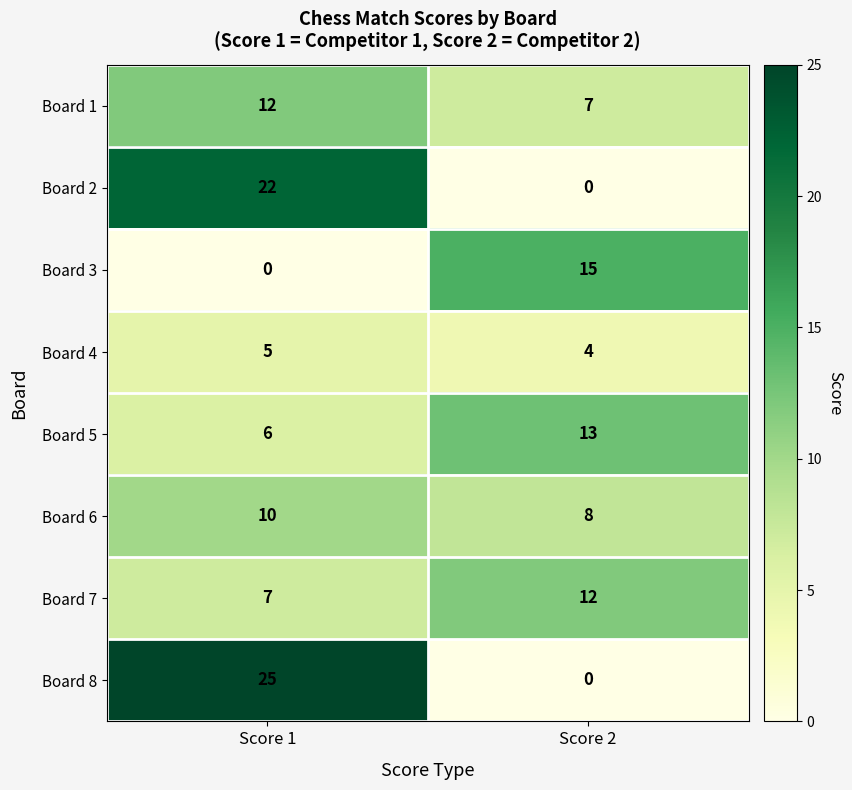

What is the sum of the Board 7 values at Score 1 and Score 2?

19